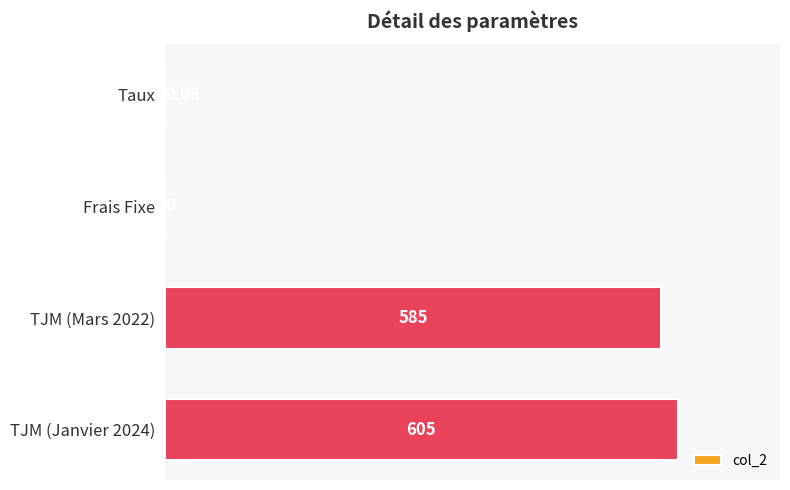

What is the average value?

297.5